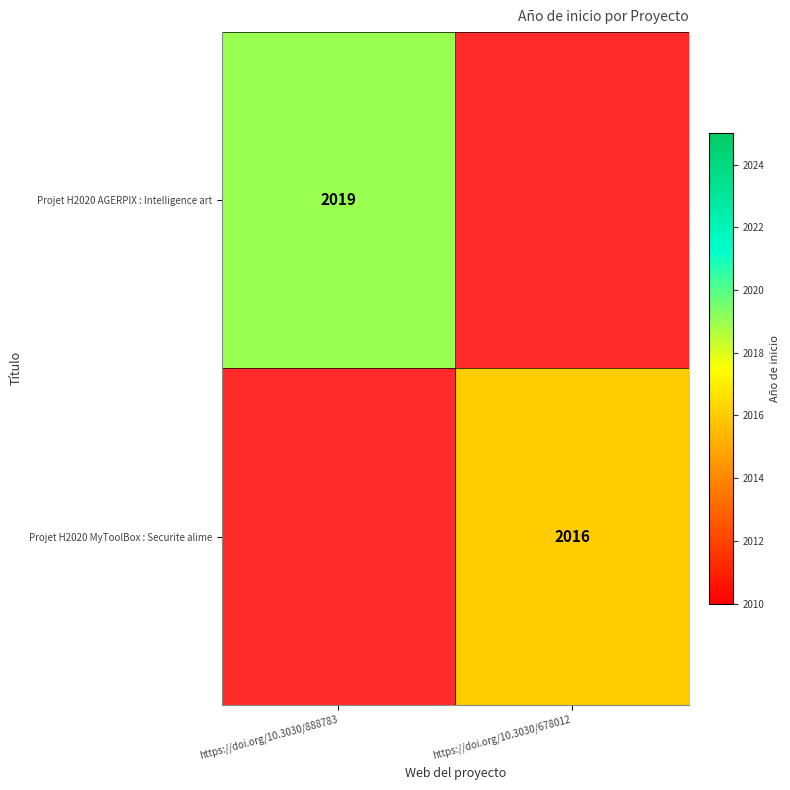

The value of Projet H2020 MyToolBox : Securite alime at https://doi.org/10.3030/678012 is 2846. True or false?

False